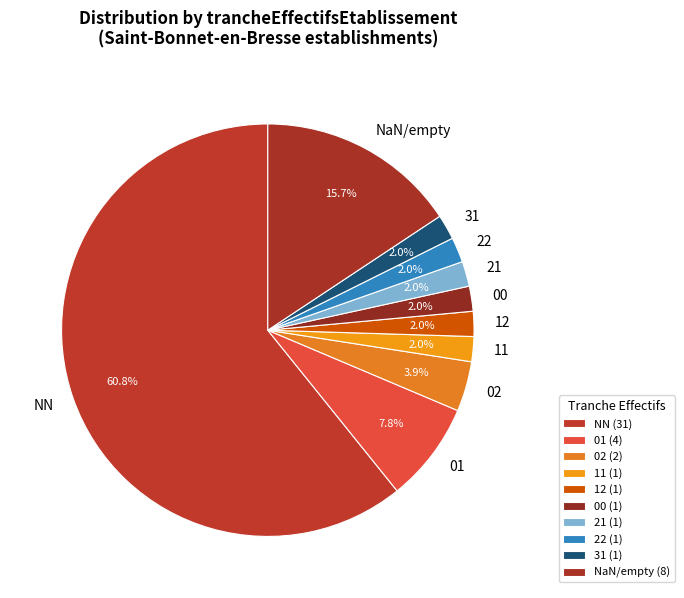

Does NN account for over 50% of the chart?

Yes